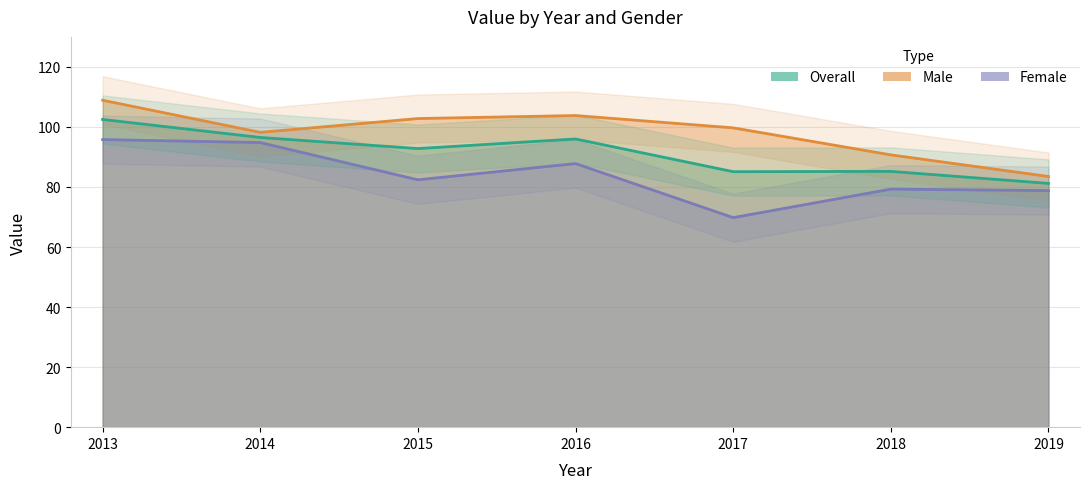

What is the difference between the maximum and minimum values in the Overall series?

21.3